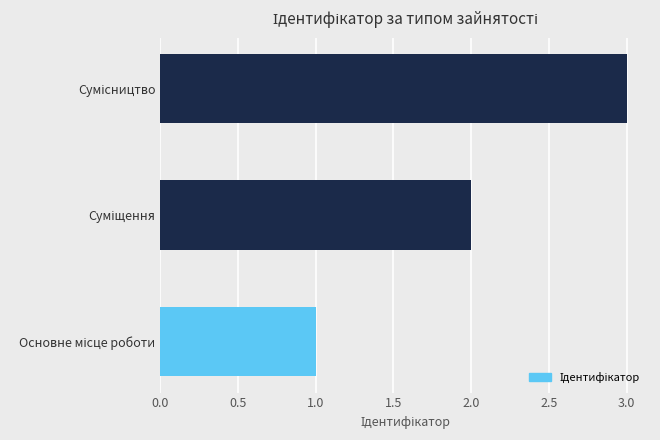

What is the maximum value shown in the chart?

3